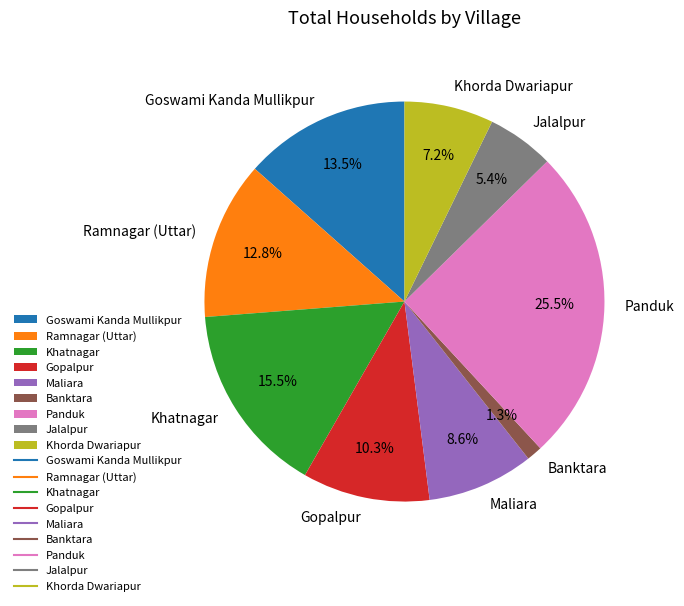

To the nearest percent, what is the difference between the largest and smallest slice percentages?

24%